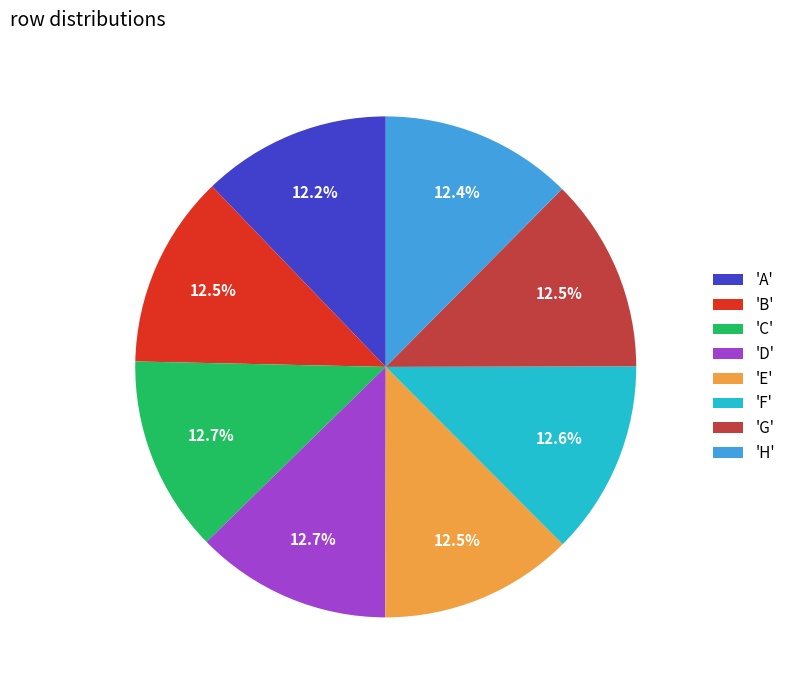

What percentage is NOT represented by 'B'?

87.5%